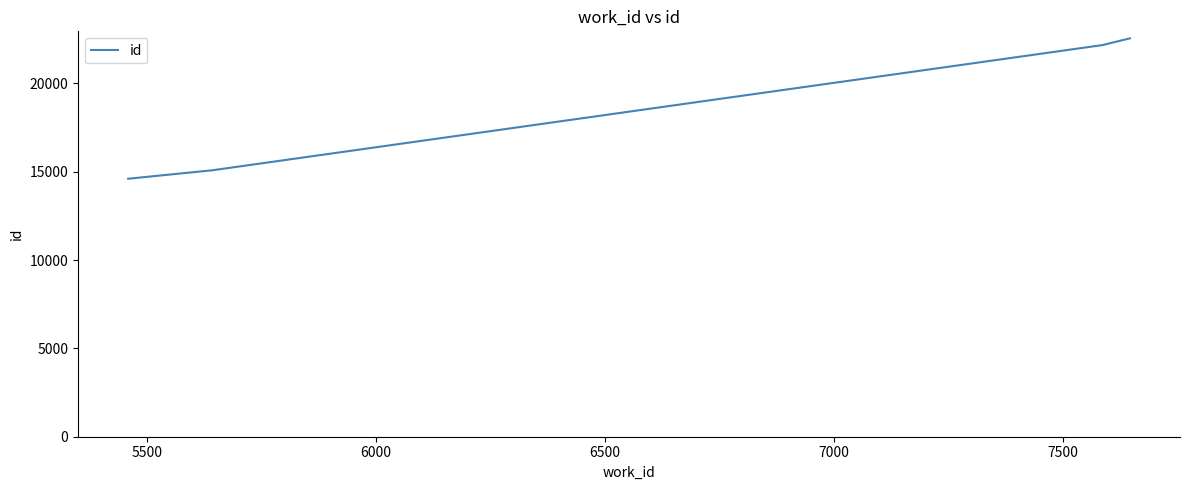

What is the difference between the second highest and minimum values?

7565